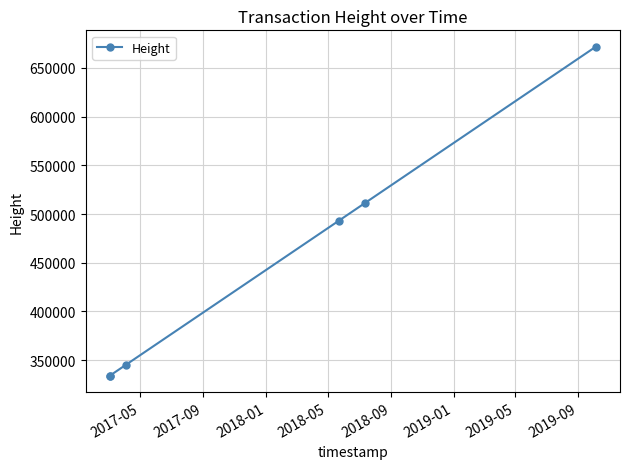

What is the value of the 3rd point from the left?

345105